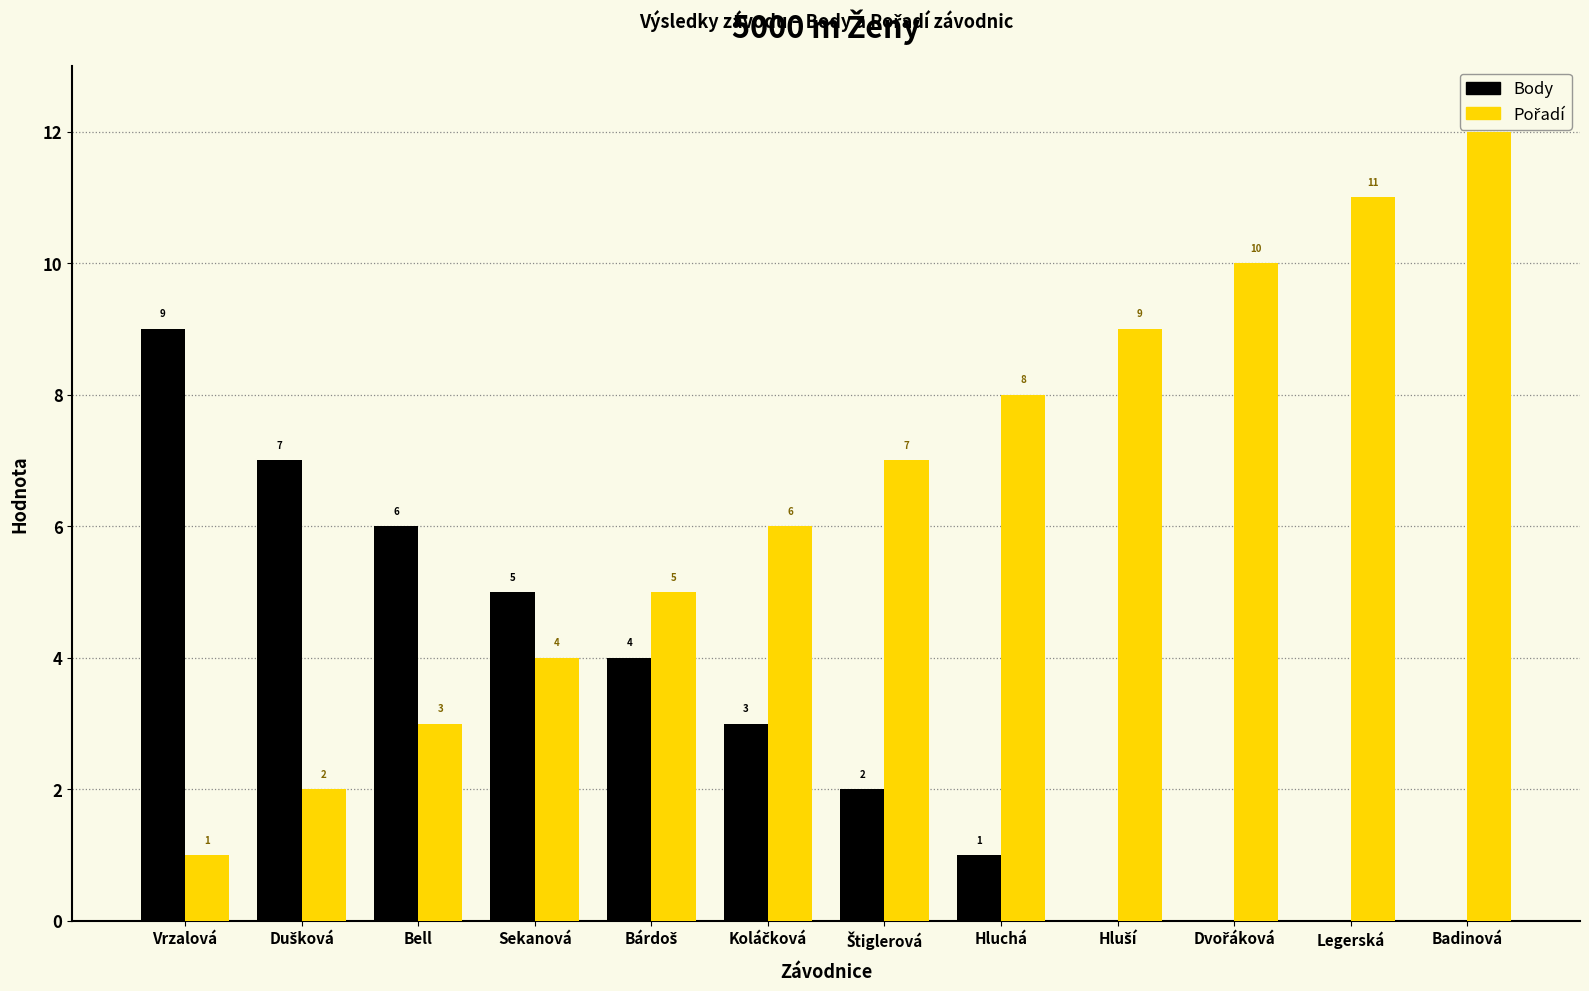

What is the greatest value displayed?

12